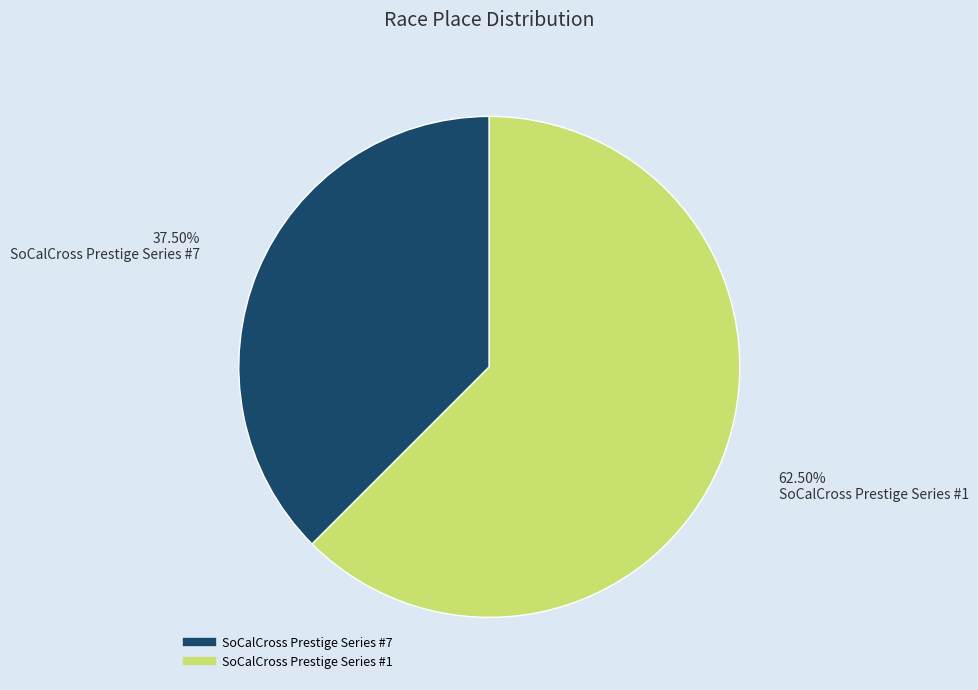

Which slice is the smallest?

SoCalCross Prestige Series #7